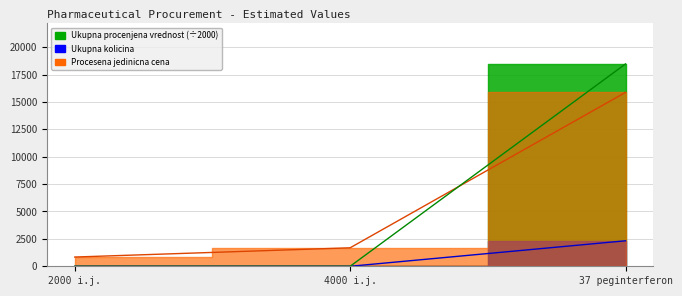

What is the label of the 2nd point from the left?

4000 i.j.